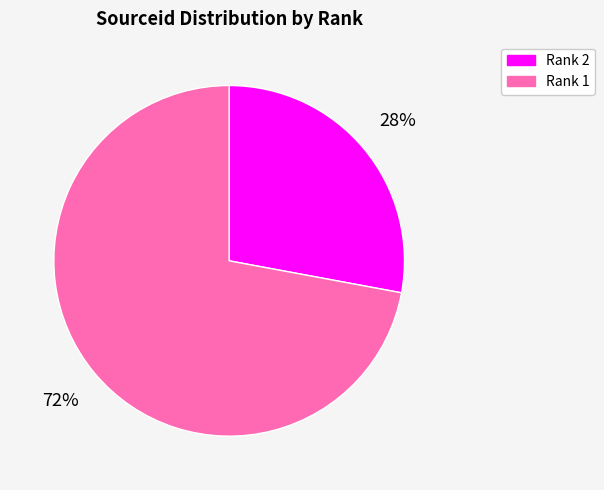

The Rank 1 slice represents 78% of the pie. True or false?

False